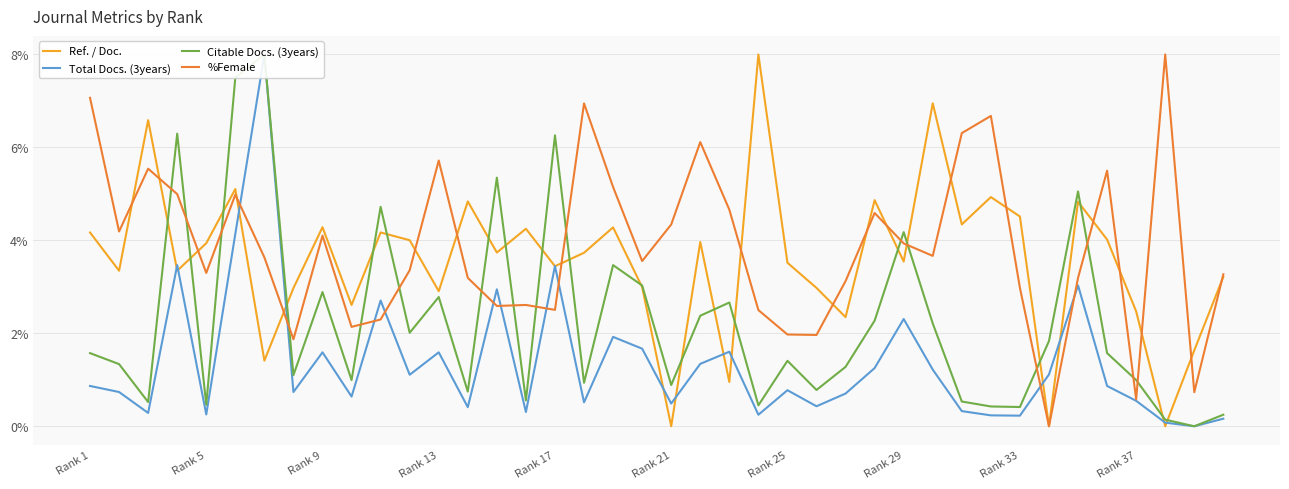

What is the highest value of the Ref. / Doc. series?

8.0